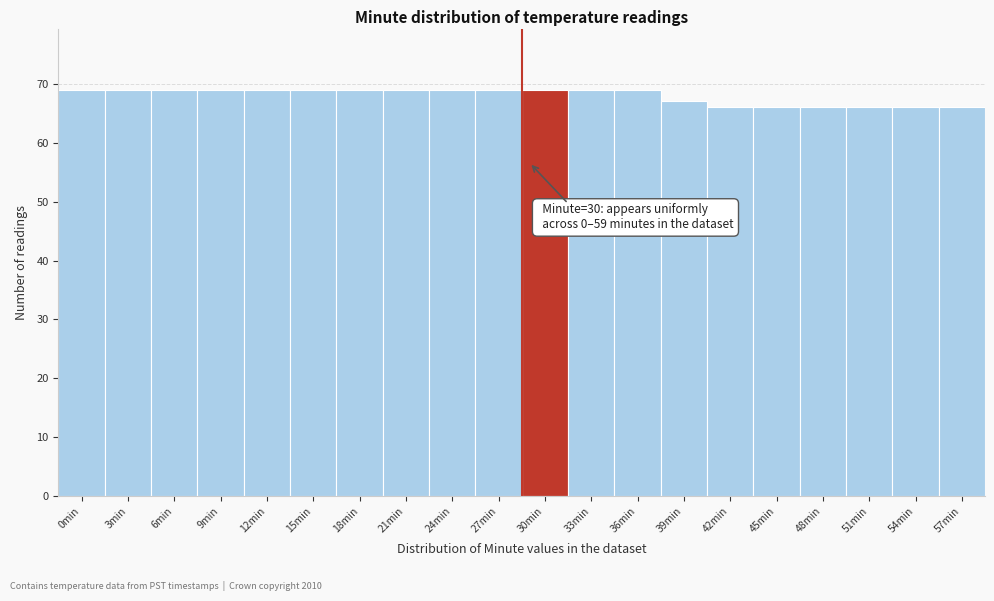

Reading left to right, extract all data points from this chart.

69	69	69	69	69	69	69	69	69	69	69	69	69	67	66	66	66	66	66	66